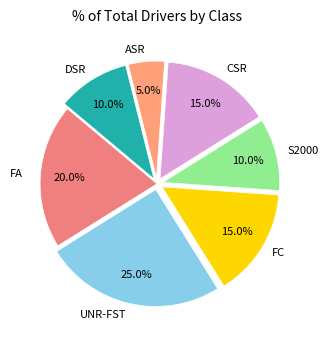

Count the number of slices in the pie.

7